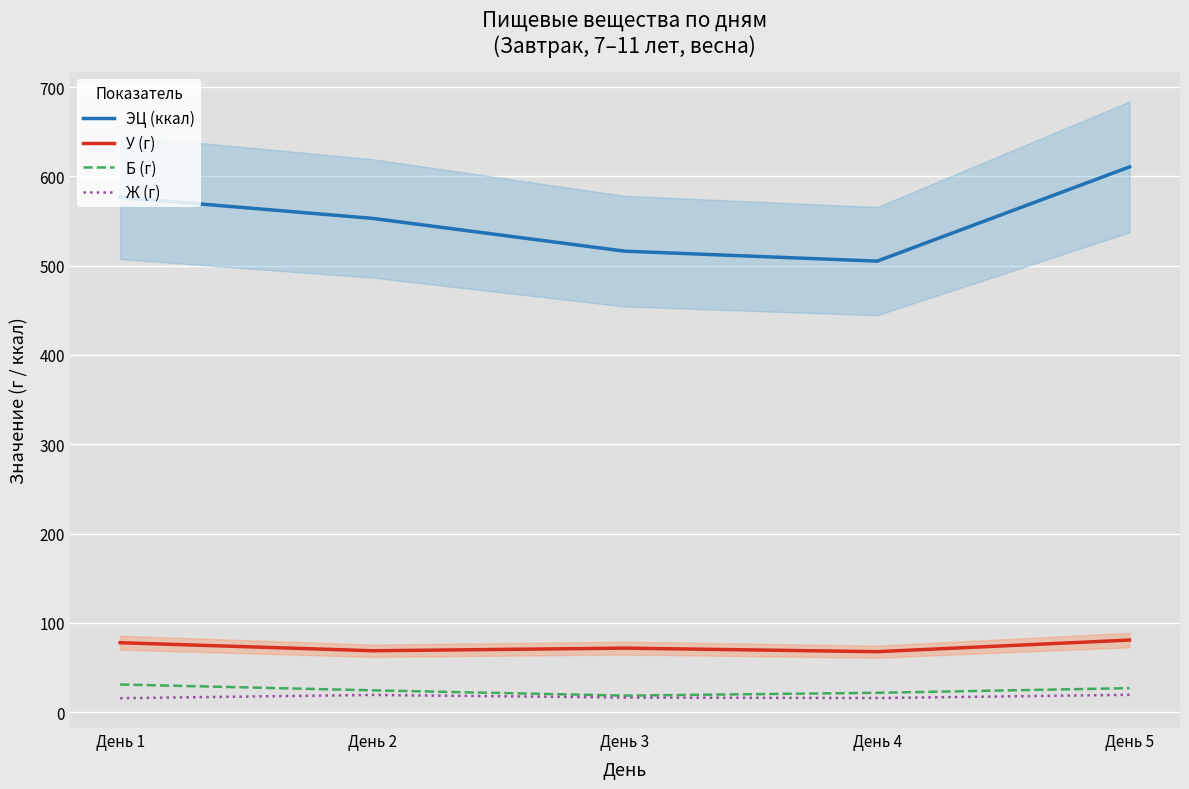

What is the total value across all series at День 5?

737.9